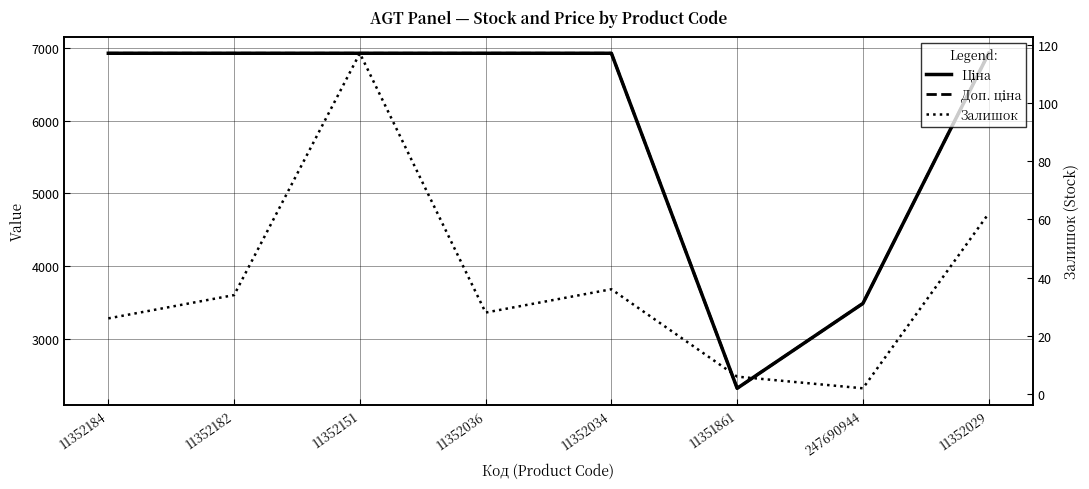

What is the sum of the Доп. ціна values at 11352034 and 11352036?

13859.1